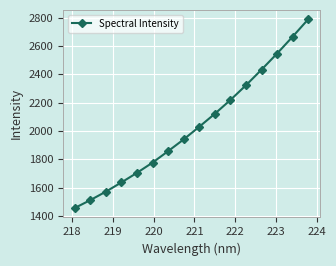

What is the value of the 16th point from the left?

2788.0